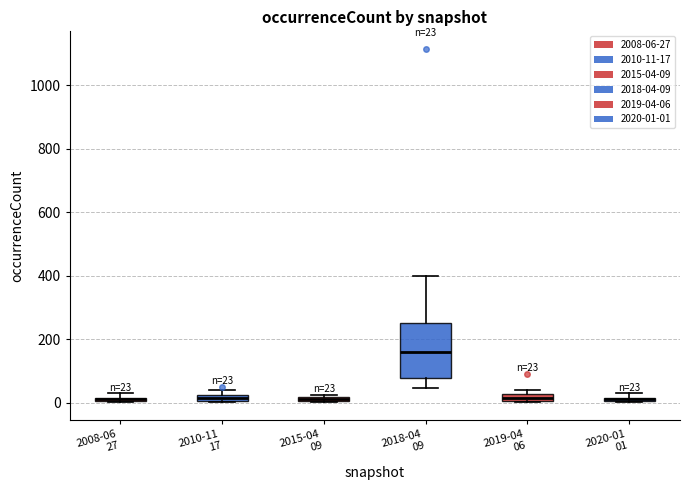

Which box is the tallest, from its lower edge to its upper edge?

2018-04 09